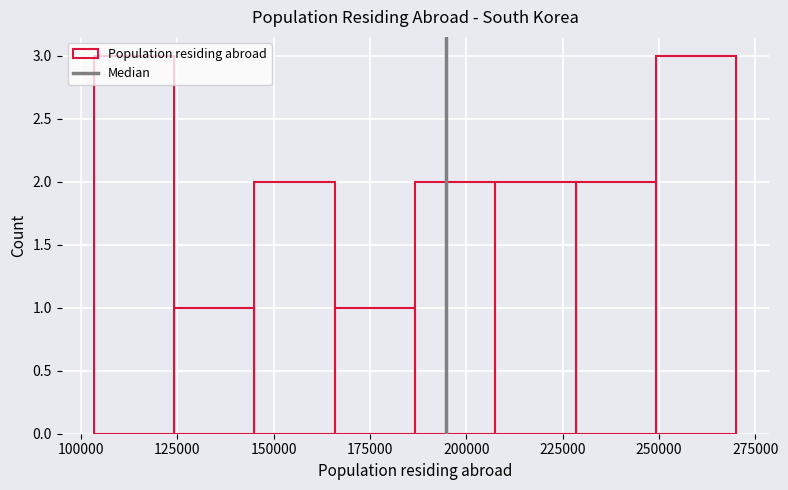

How tall is the bar that spans 230000 to 250000 on the x-axis? Neither the bar edges nor the heights are printed on the chart, so give them approximately, as read against the axes.

2